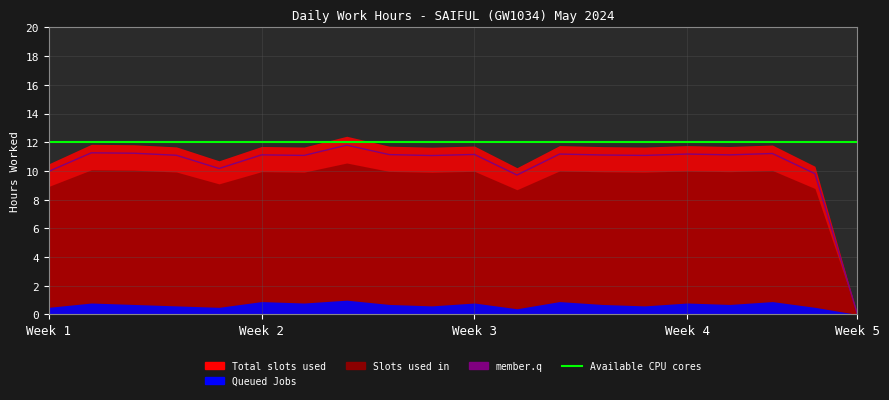

How many interior local peaks does the member.q series have?

7